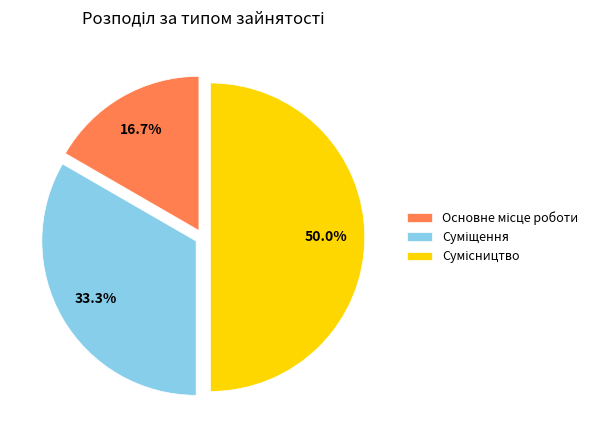

How many slices are in this pie chart?

3